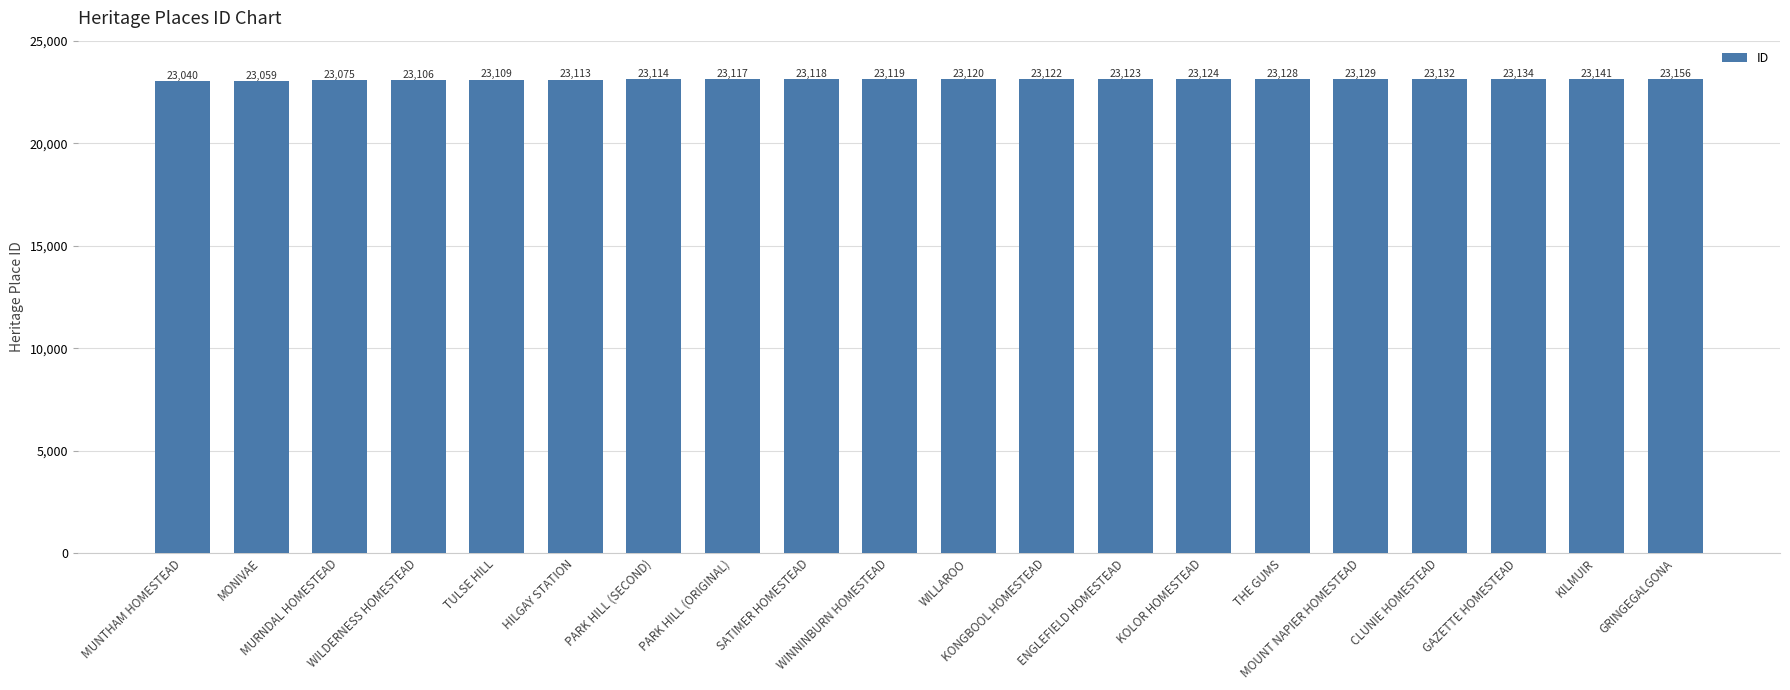

List the labels in order of value, largest first.

GRINGEGALGONA, KILMUIR, GAZETTE HOMESTEAD, CLUNIE HOMESTEAD, MOUNT NAPIER HOMESTEAD, THE GUMS, KOLOR HOMESTEAD, ENGLEFIELD HOMESTEAD, KONGBOOL HOMESTEAD, WILLAROO, WINNINBURN HOMESTEAD, SATIMER HOMESTEAD, PARK HILL (ORIGINAL), PARK HILL (SECOND), HILGAY STATION, TULSE HILL, WILDERNESS HOMESTEAD, MURNDAL HOMESTEAD, MONIVAE, MUNTHAM HOMESTEAD